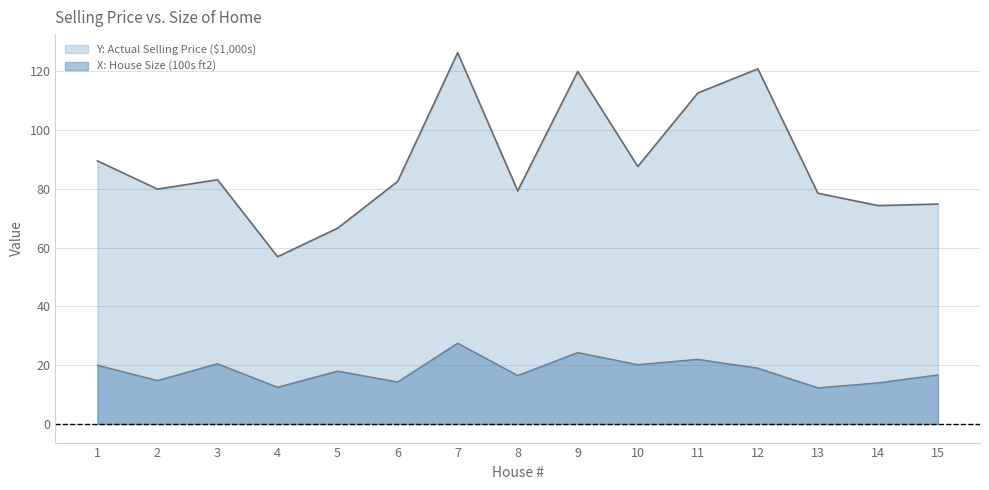

What is the approximate value of X: House Size (100s ft2) at 9?

24.3